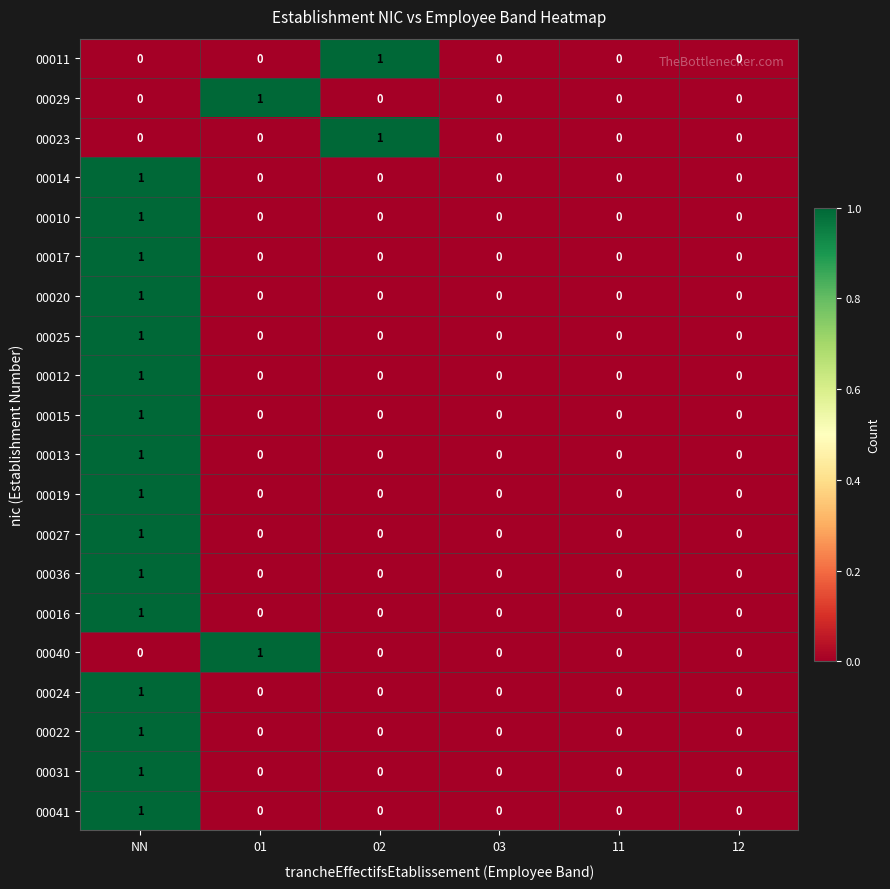

Count the 00017 values in the range 0 to 1.

6